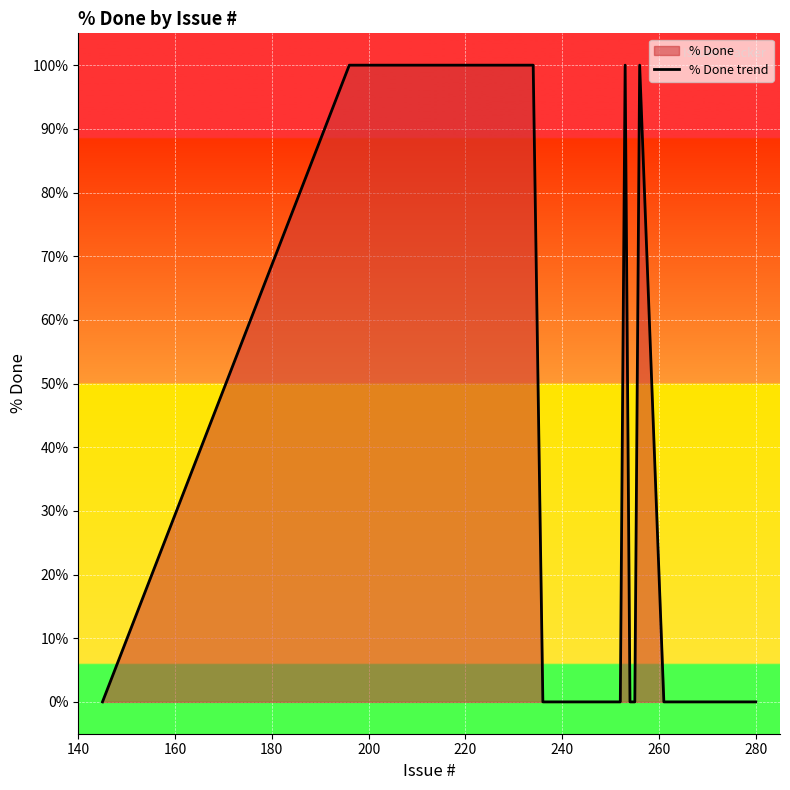

Count the number of categories in the chart.

40